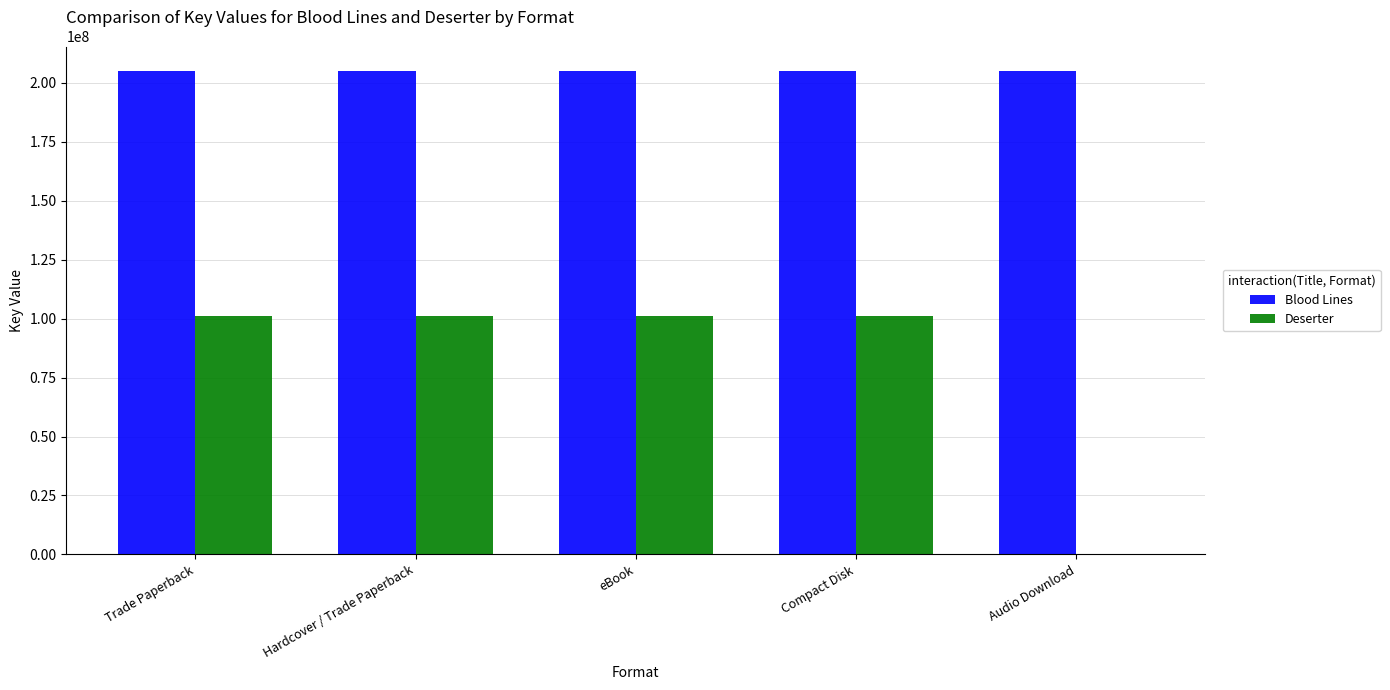

What is the greatest value displayed?

205225847